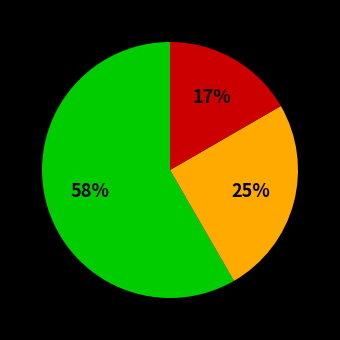

To the nearest percent, what is the average slice percentage?

33%